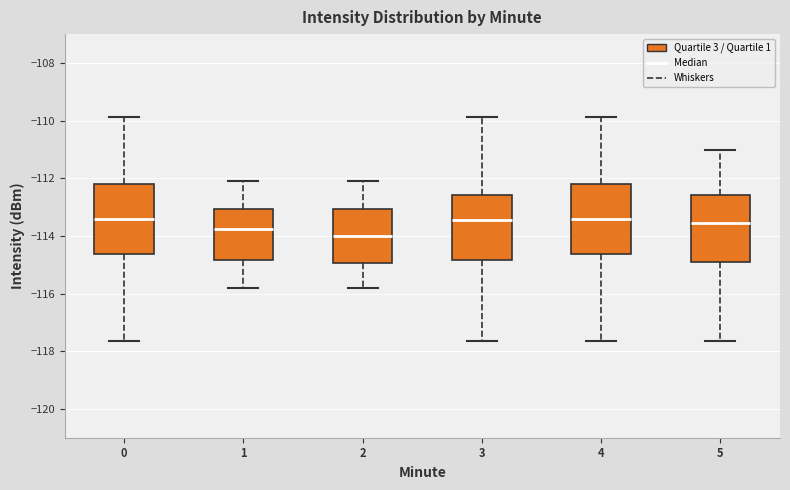

Reading left to right, read every box against the y-axis: the position of its median line, the range the box covers, and the ends of its whiskers. The values are not printed on the chart, so give them approximately, as read against the axis.

0: median -113.4, box -114.6 to -112.2, whiskers -117.6 to -109.8
1: median -113.8, box -114.8 to -113.0, whiskers -115.8 to -112.0
2: median -114.0, box -115.0 to -113.0, whiskers -115.8 to -112.0
3: median -113.4, box -114.8 to -112.6, whiskers -117.6 to -109.8
4: median -113.4, box -114.6 to -112.2, whiskers -117.6 to -109.8
5: median -113.6, box -115.0 to -112.6, whiskers -117.6 to -111.0